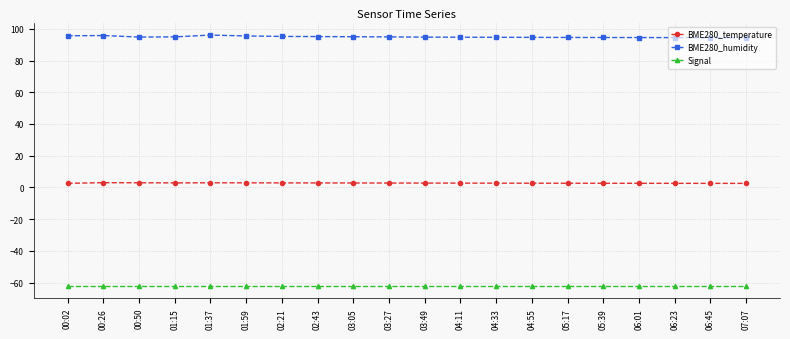

The value of BME280_humidity at 04:55 is 52.0. True or false?

False